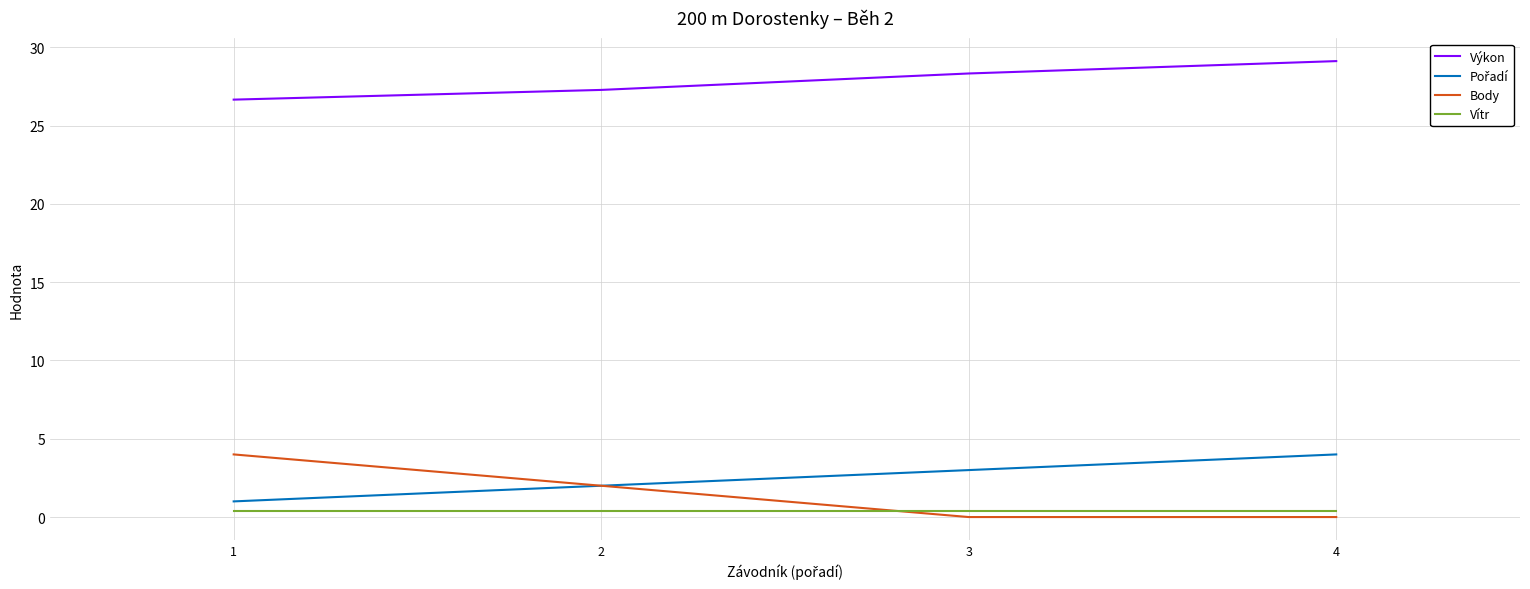

The value of Body at 4 is -2.1. True or false?

False